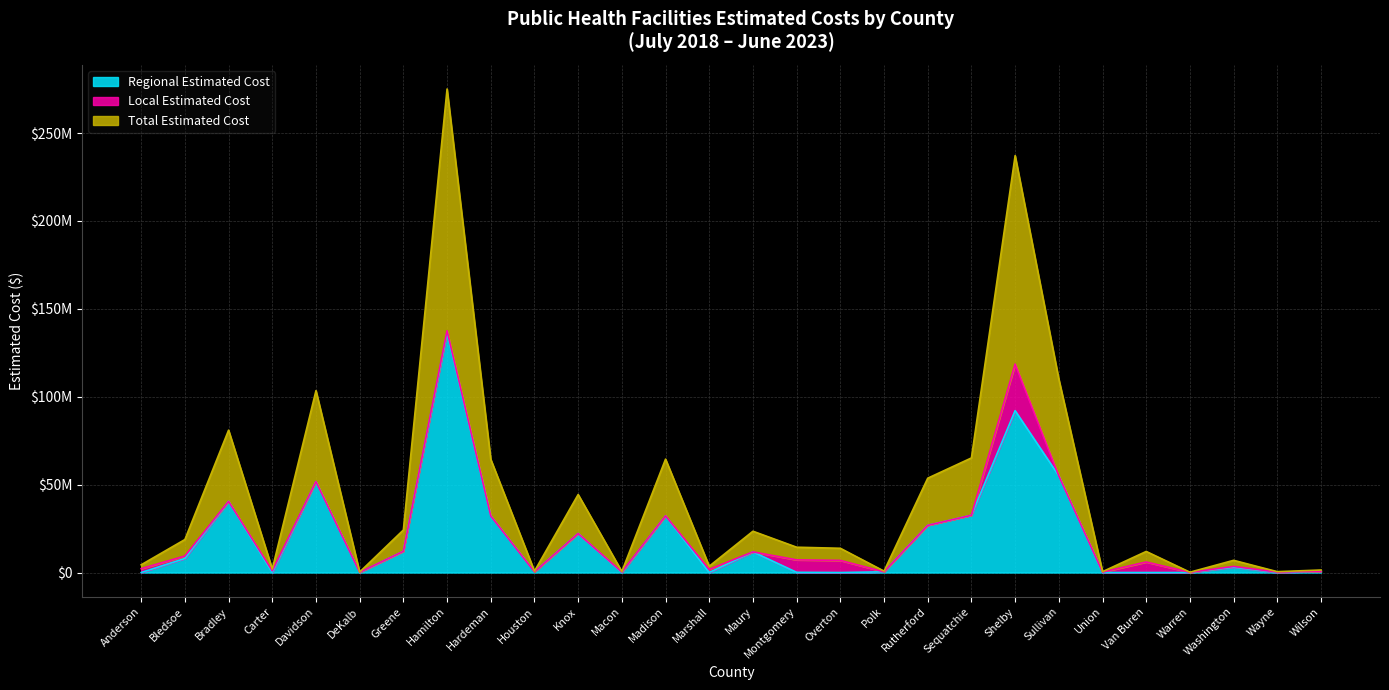

Where is the first local minimum for Total Estimated Cost?

Carter